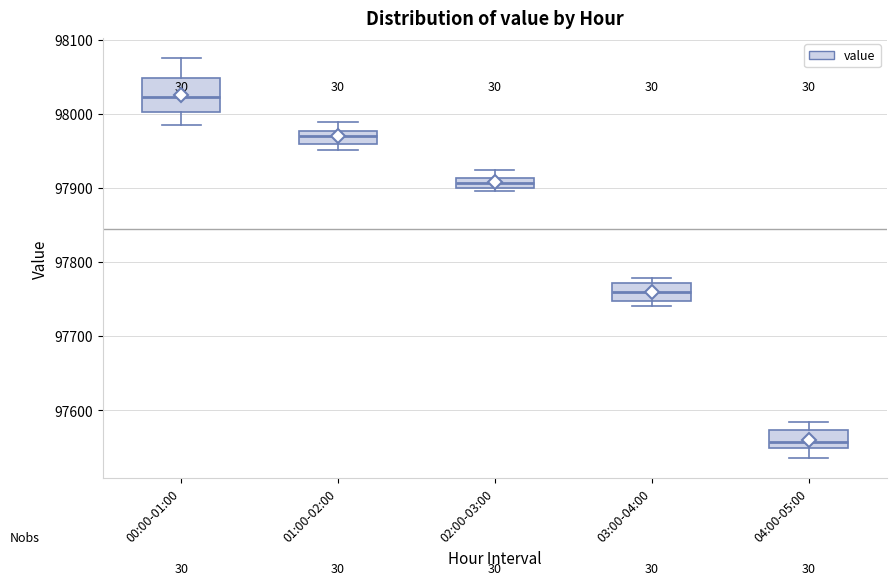

Where is the upper edge of the box for 03:00-04:00 on the y-axis? The values are not printed on the chart, so give them approximately, as read against the axis.

97770